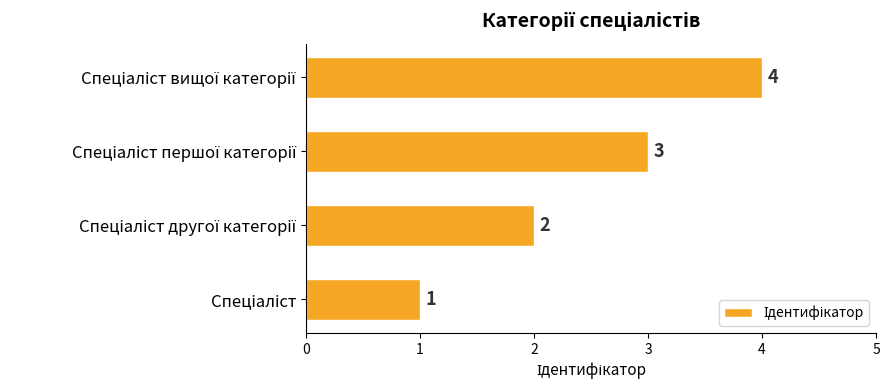

What is the smallest value displayed?

1